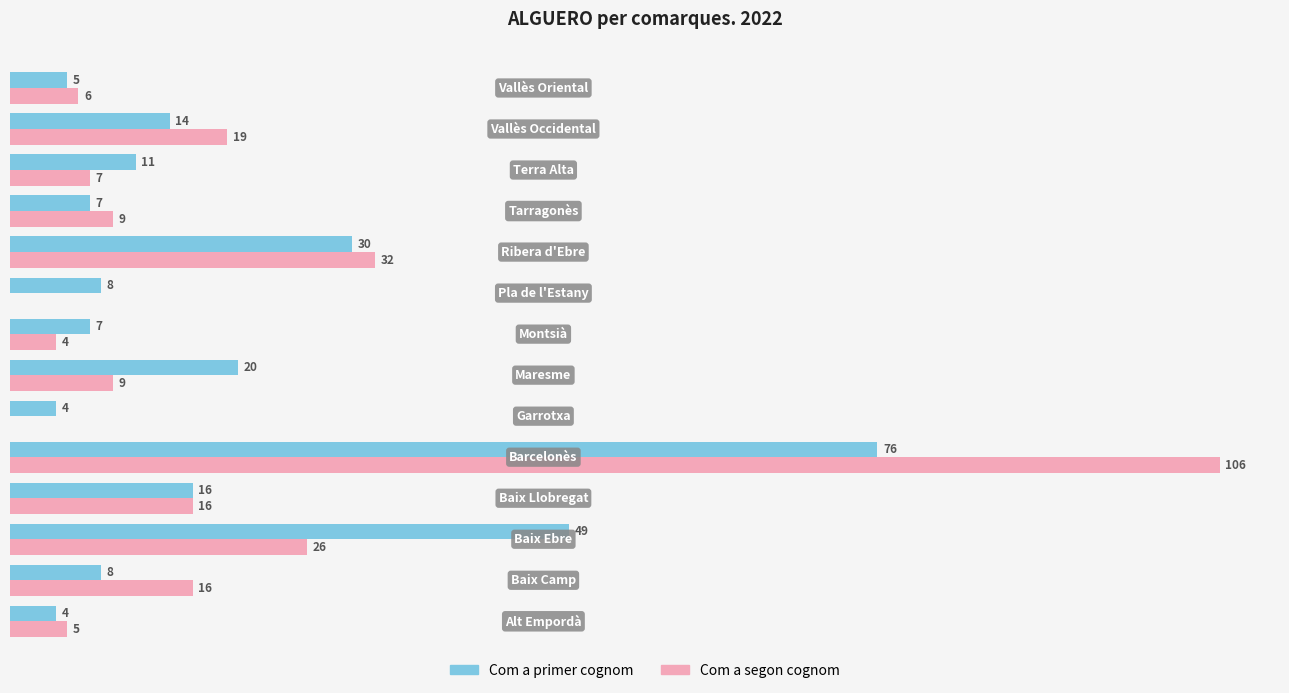

Which series has the largest total across all categories?

Com a primer cognom